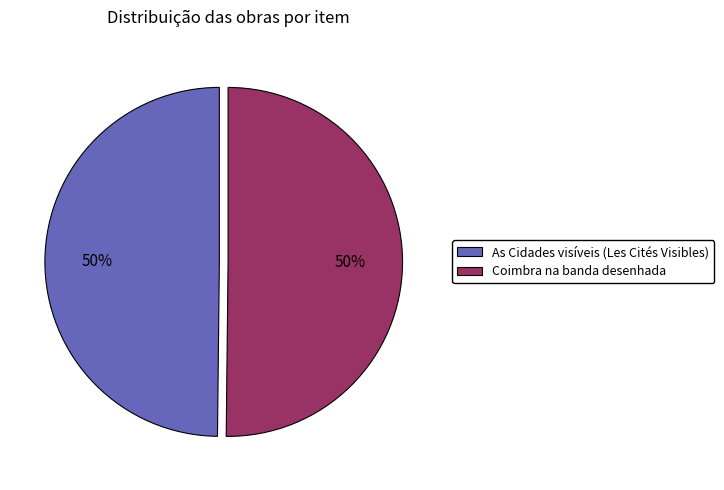

What percentage is the As Cidades visíveis (Les Cités Visibles) slice, to the nearest percent?

50%